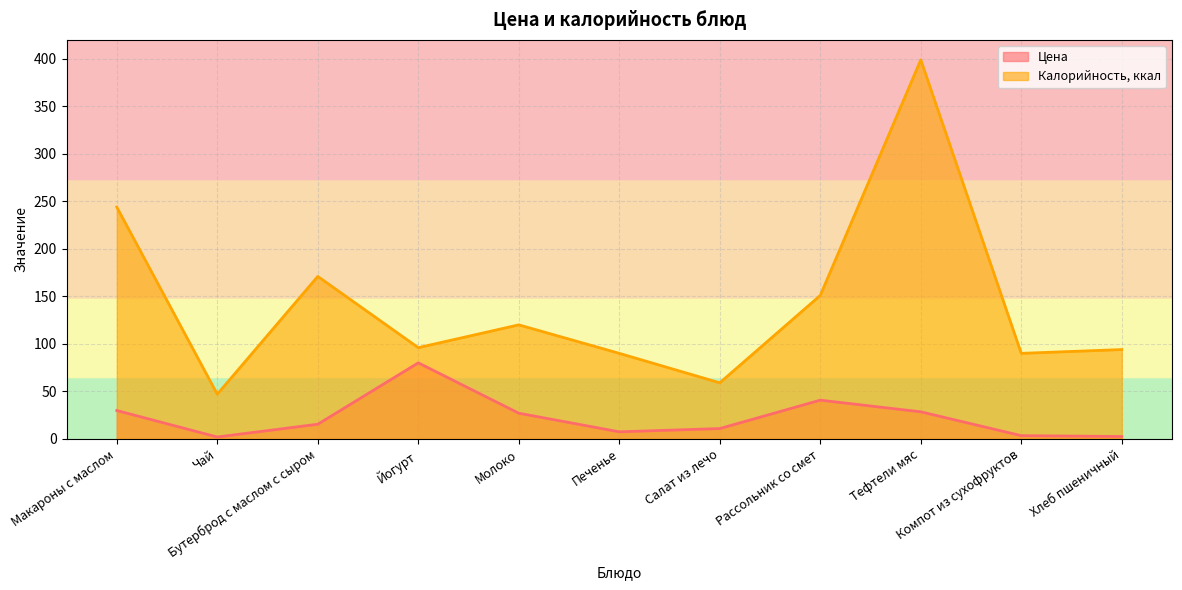

What is the total value across all series at Йогурт?

176.0